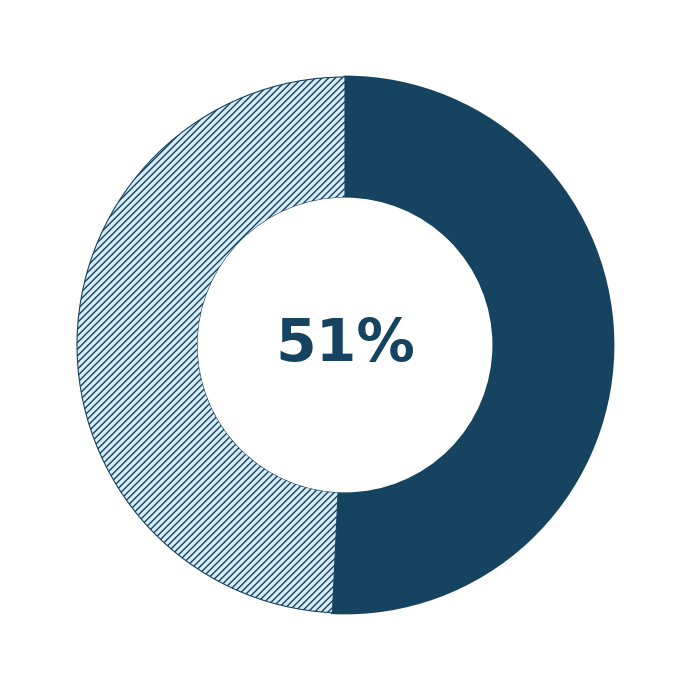

To the nearest percent, what is the average slice percentage?

50%